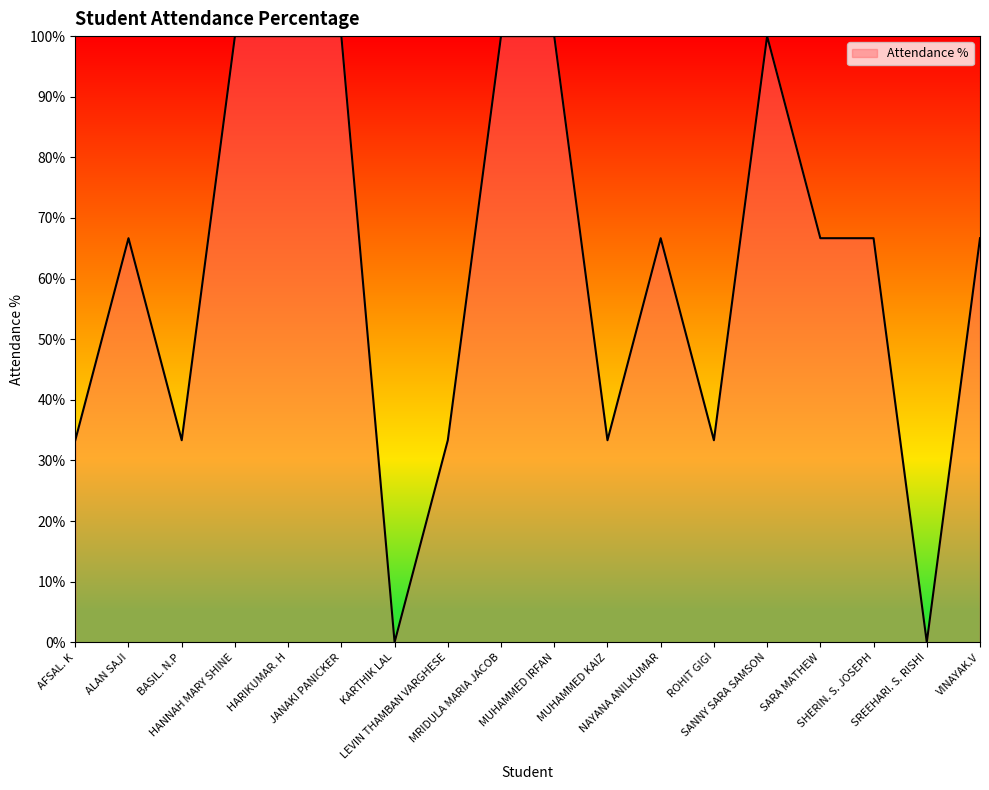

What is the difference between the maximum and minimum values?

100.0